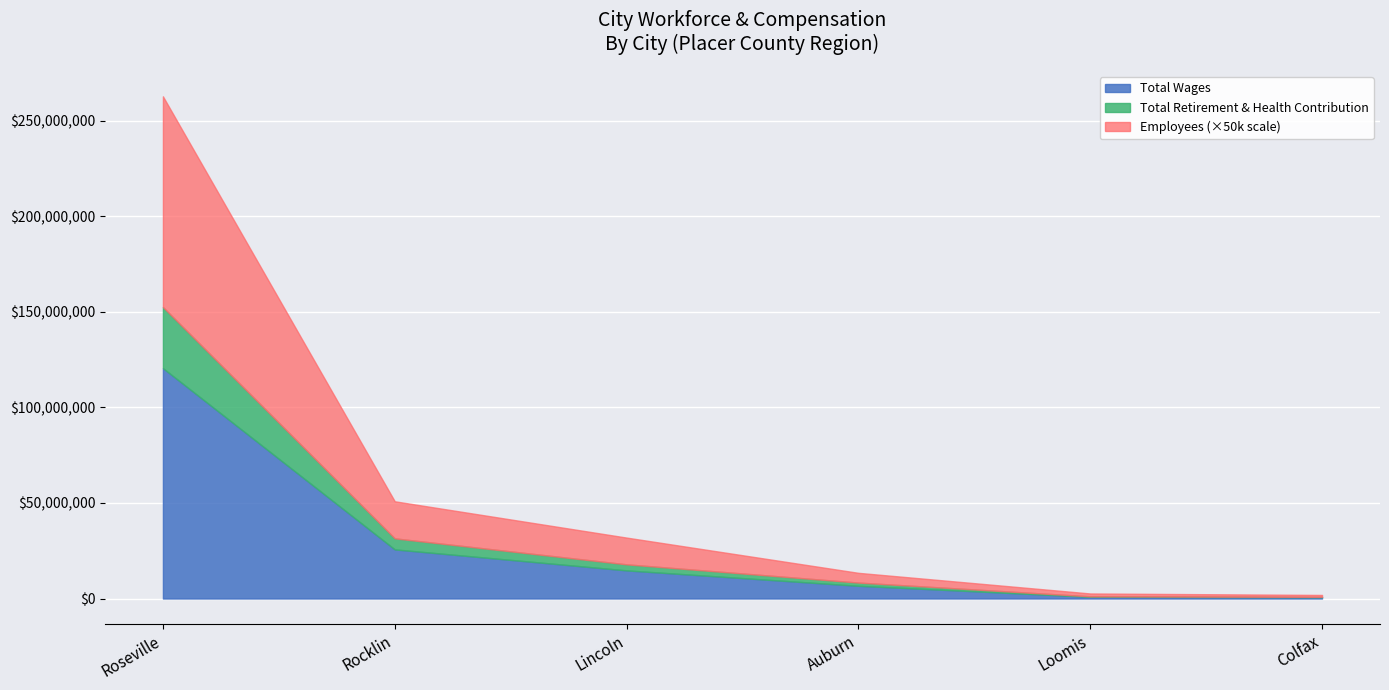

True or false: Total Retirement & Health Contribution and Total Wages cross at least once.

False